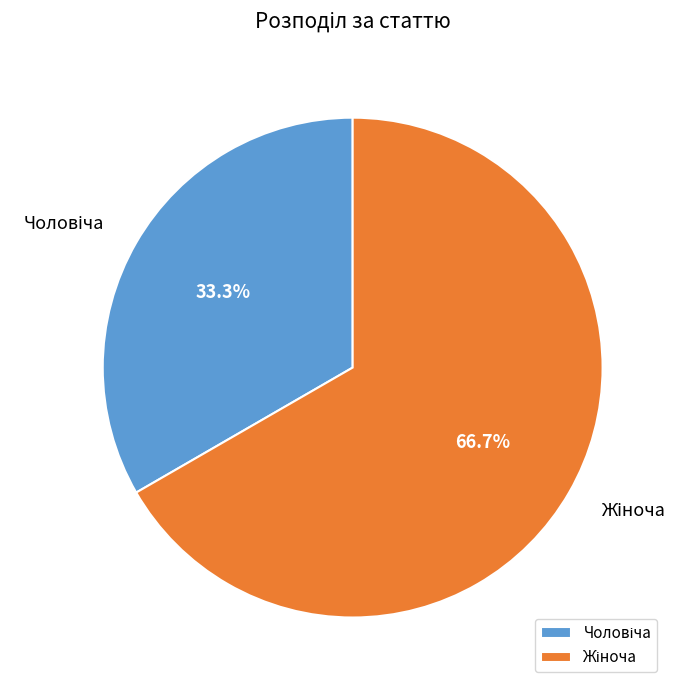

Is there a majority slice in this chart?

Yes